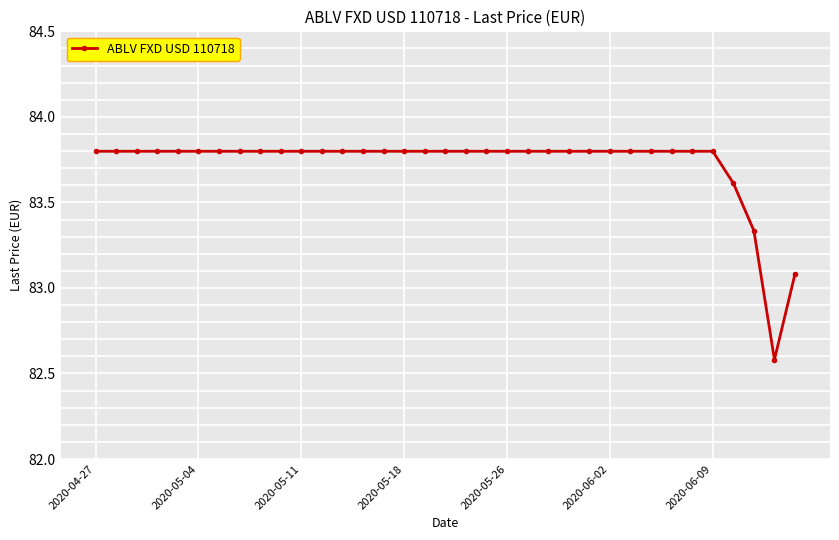

What is the average value?

83.7